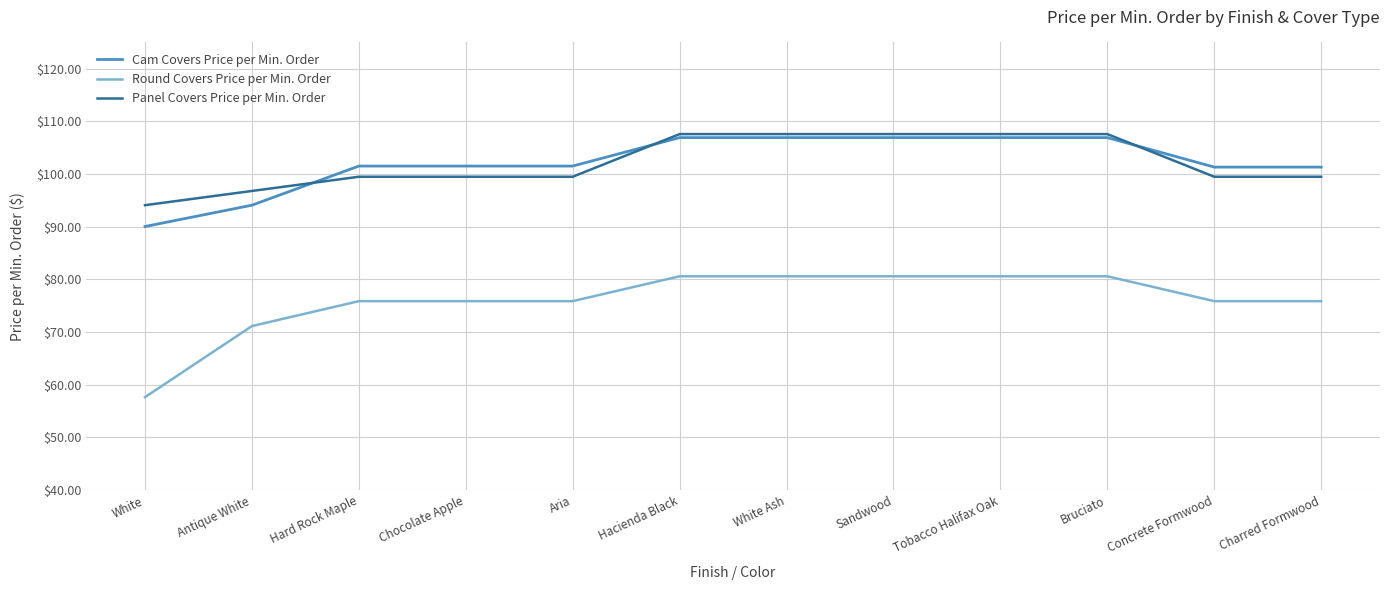

Which series has the widest spread of values?

Round Covers Price per Min. Order